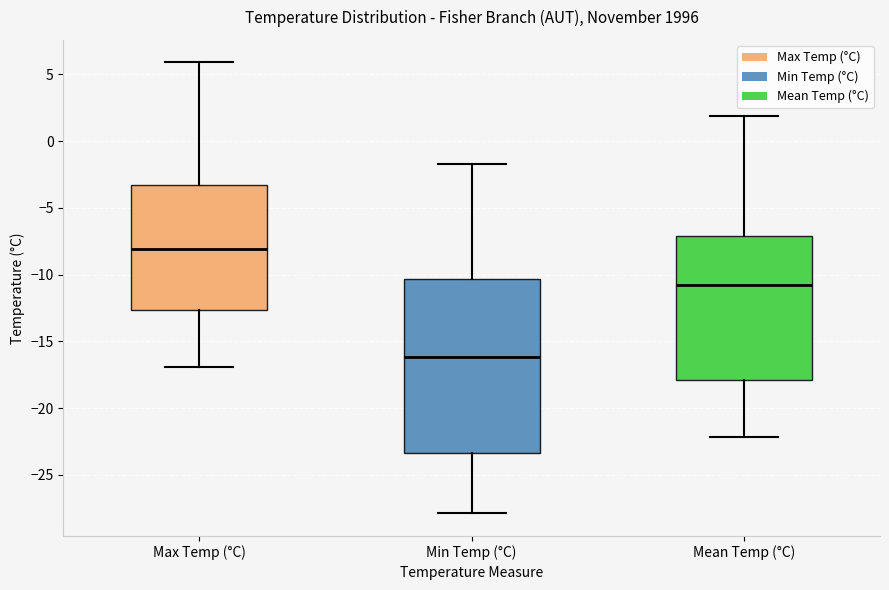

Reading left to right, read every box against the y-axis: the position of its median line, the range the box covers, and the ends of its whiskers. The values are not printed on the chart, so give them approximately, as read against the axis.

Max Temp (°C): median -8.0, box -12.5 to -3.0, whiskers -17.0 to 6.0
Min Temp (°C): median -16.0, box -23.5 to -10.5, whiskers -28.0 to -1.5
Mean Temp (°C): median -11.0, box -18.0 to -7.0, whiskers -22.0 to 2.0